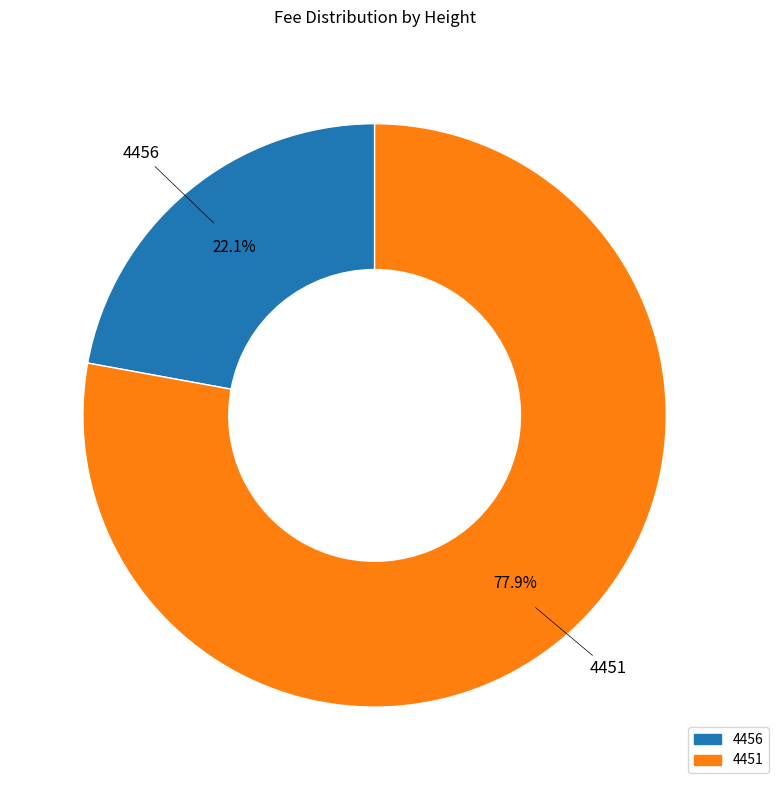

Is there a majority slice in this chart?

Yes